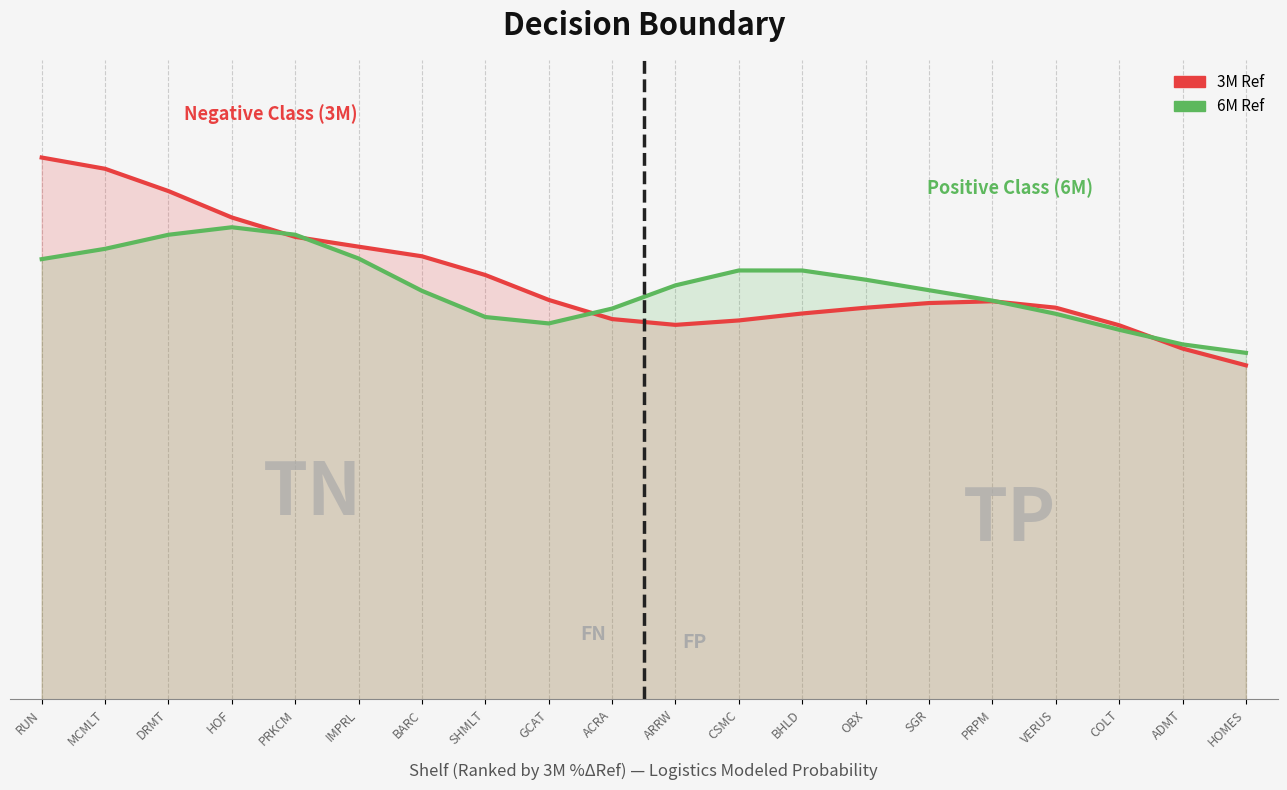

Where is the first local maximum for 3M Ref?

PRPM